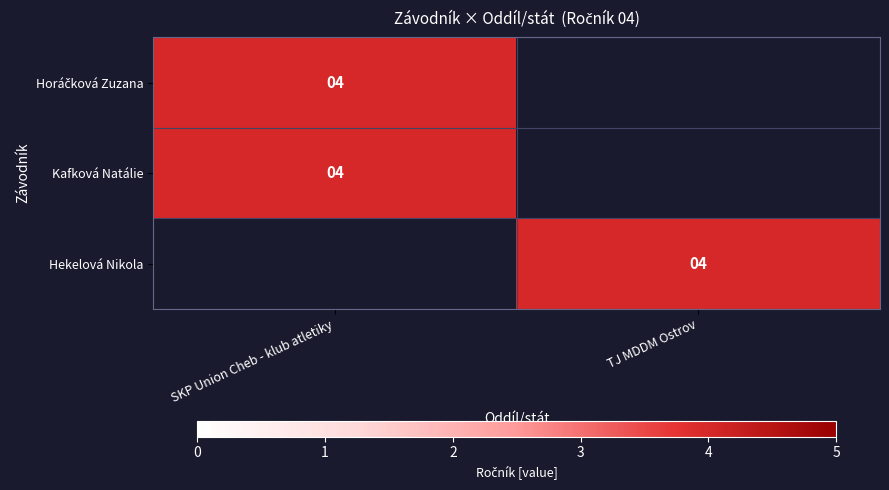

Reading left to right, what are all the values shown in this chart?

Horáčková Zuzana: Horáčková Zuzana=4	Kafková Natálie=0
Kafková Natálie: Horáčková Zuzana=4	Kafková Natálie=0
Hekelová Nikola: Horáčková Zuzana=0	Kafková Natálie=4